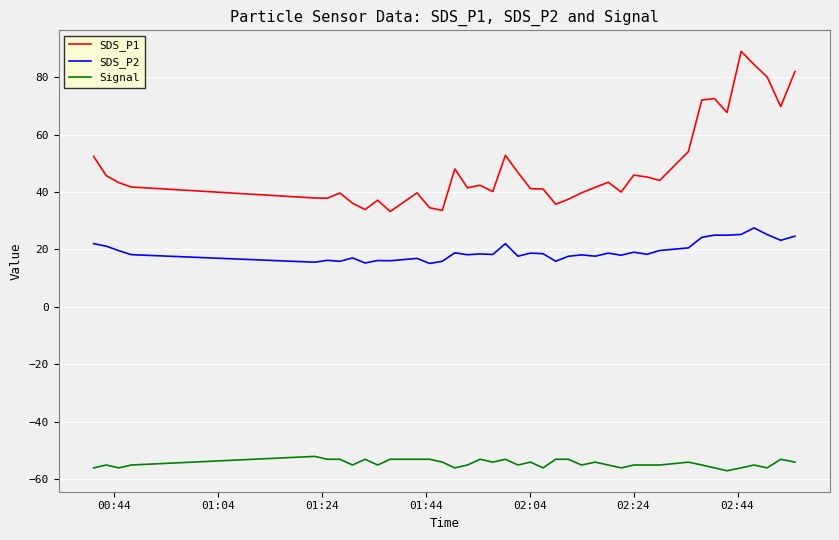

What is the minimum value for SDS_P1?

33.2